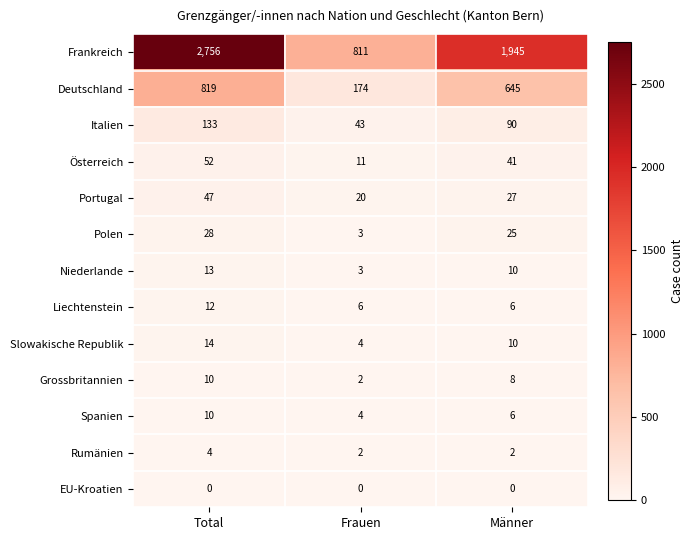

What is the total value across all series at Frauen?

1083